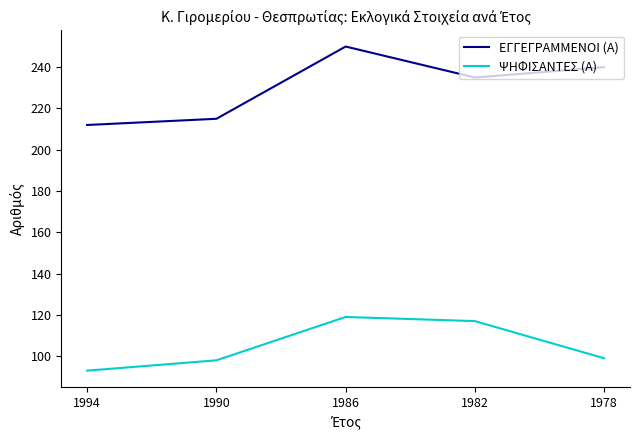

What is the average value of the ΨΗΦΙΣΑΝΤΕΣ (Α) series?

105